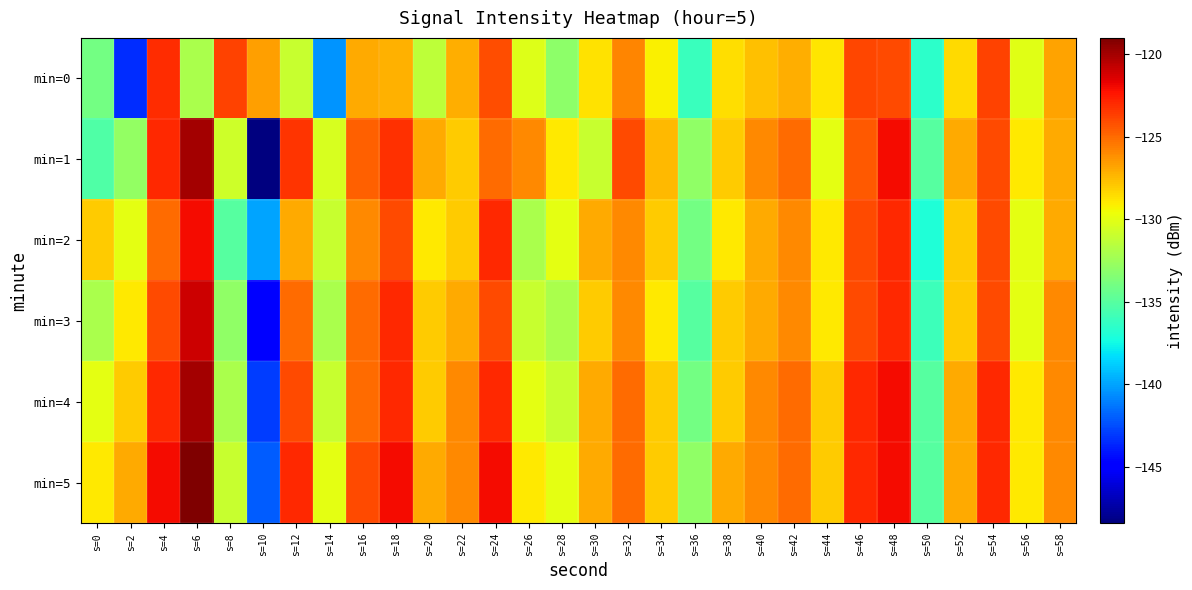

List the series in order of their peak value, lowest first.

min=0, min=2, min=3, min=4, min=1, min=5